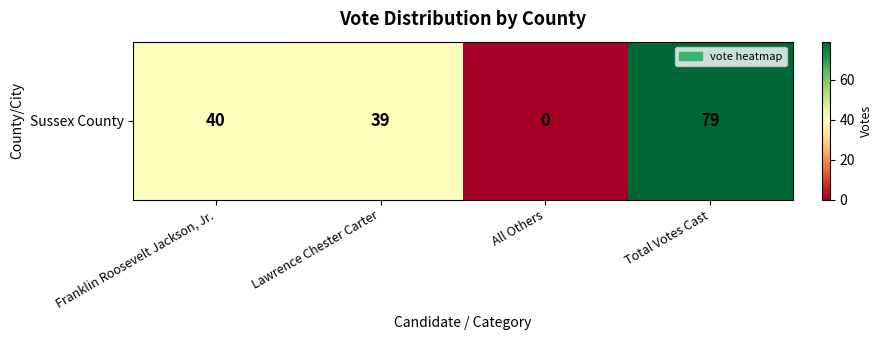

At which category does the chart reach its peak across all series?

Total Votes Cast